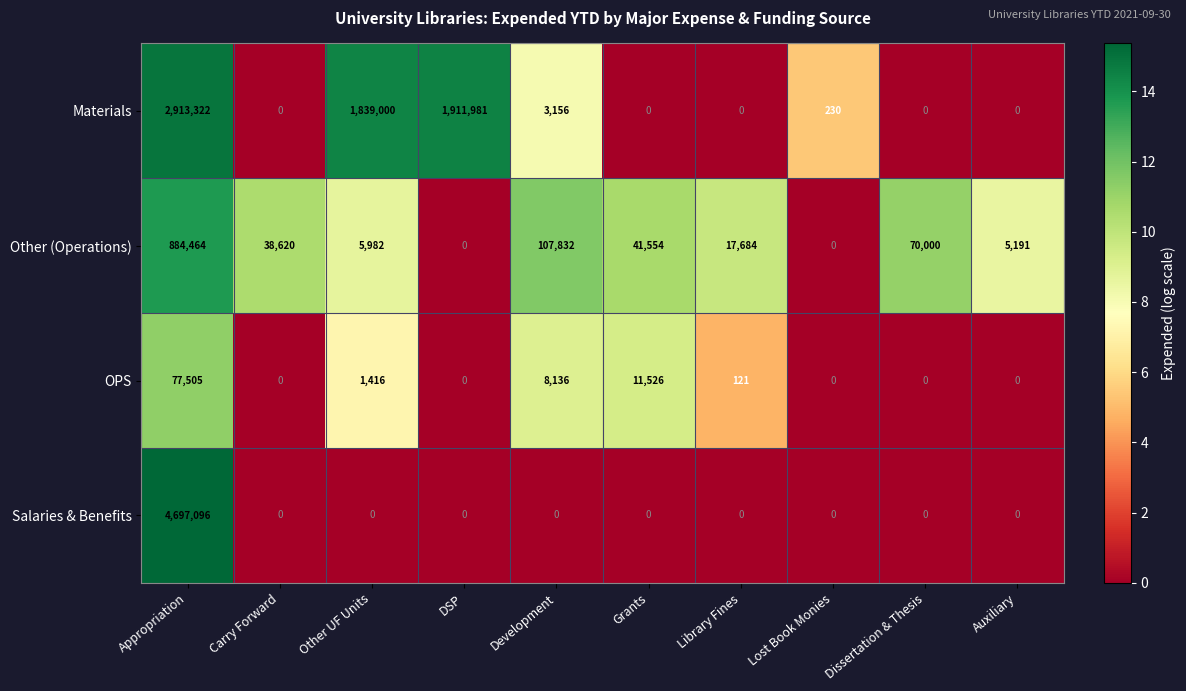

At which label does Materials reach its peak?

Appropriation